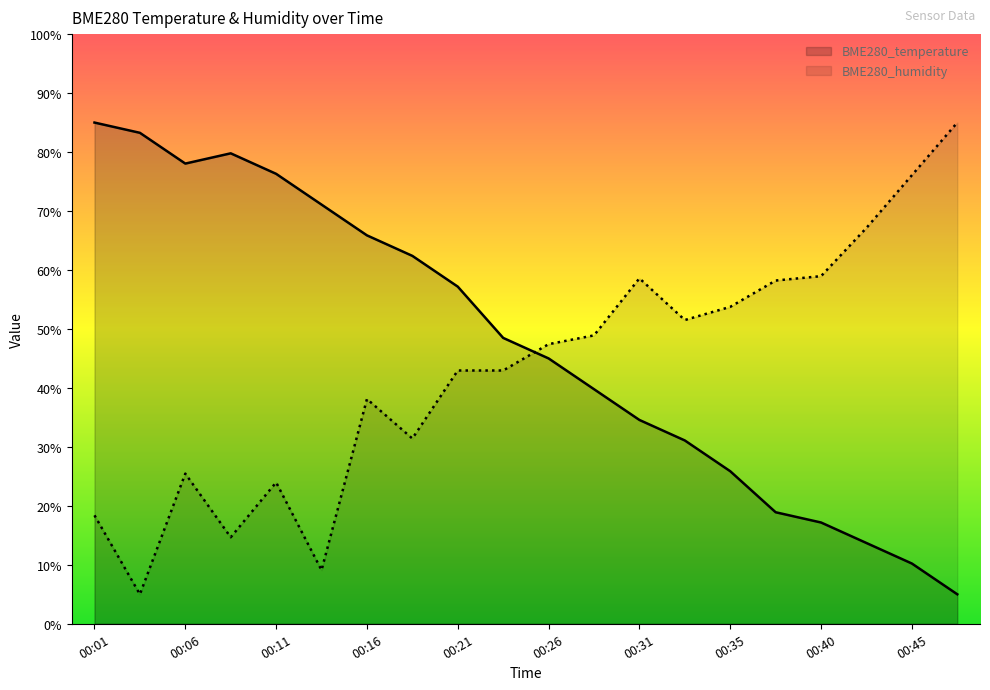

At how many categories does at least one series exceed 43?

20